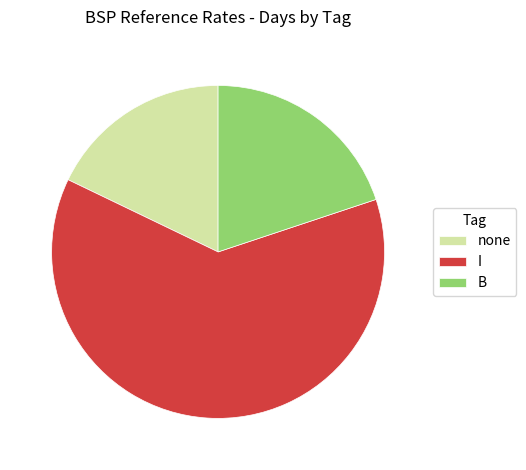

Which category has the smallest portion of the pie?

none